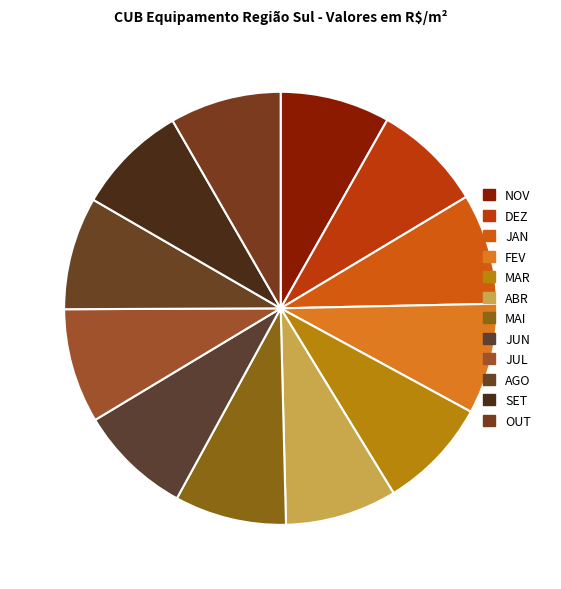

Is it true that NOV is 8% of the pie?

True